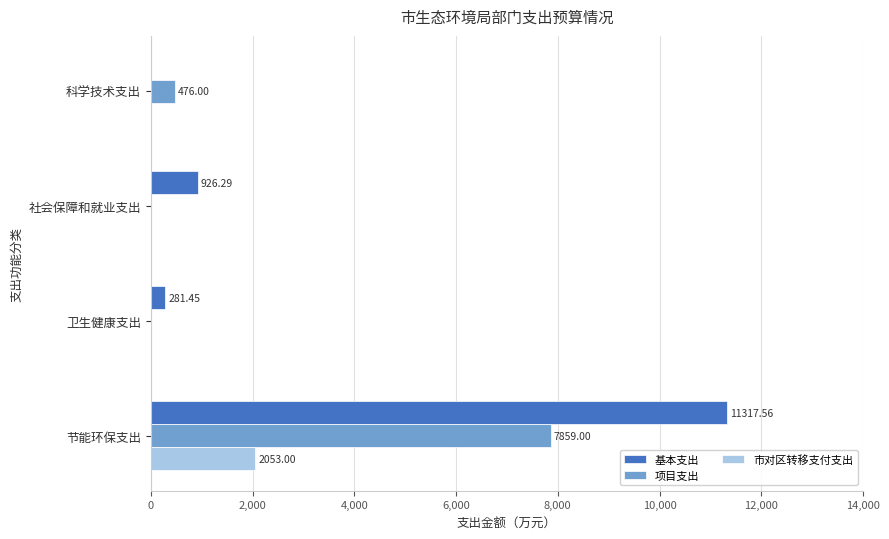

Which series changed the most between 社会保障和就业支出 and 卫生健康支出?

基本支出